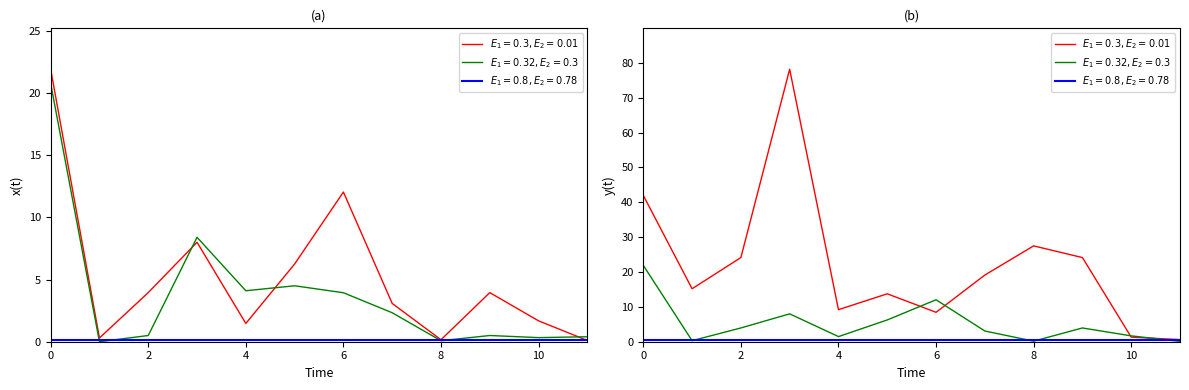

The Белки series shows 1.3 at хлеб пшеничный (обед). True or false?

False